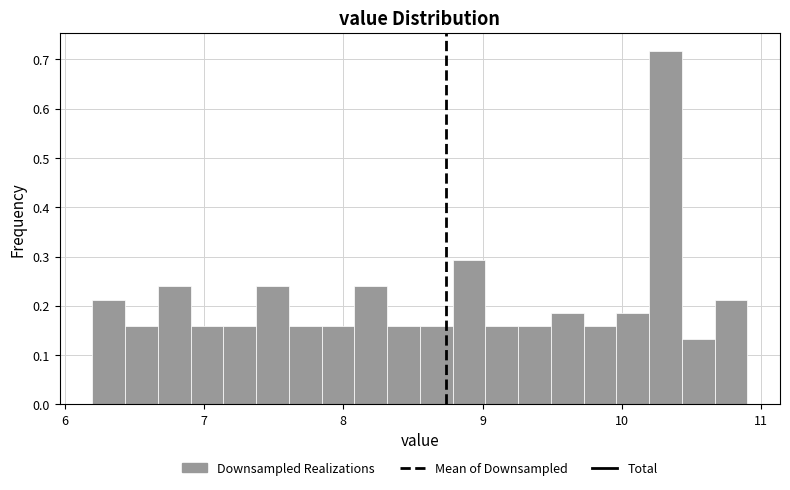

Around what value on the x-axis is the tallest bar? Give the approximate position of its centre, as read against the axis.

10.3